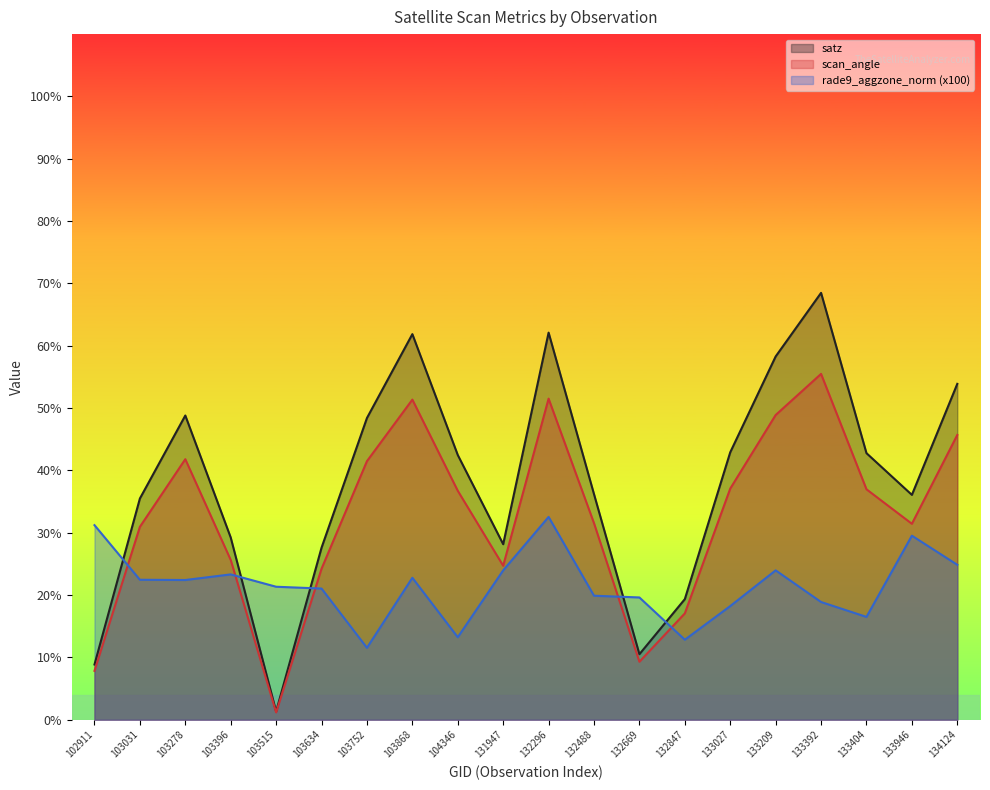

What is the approximate value of rade9_aggzone_norm at 132669?

19.6